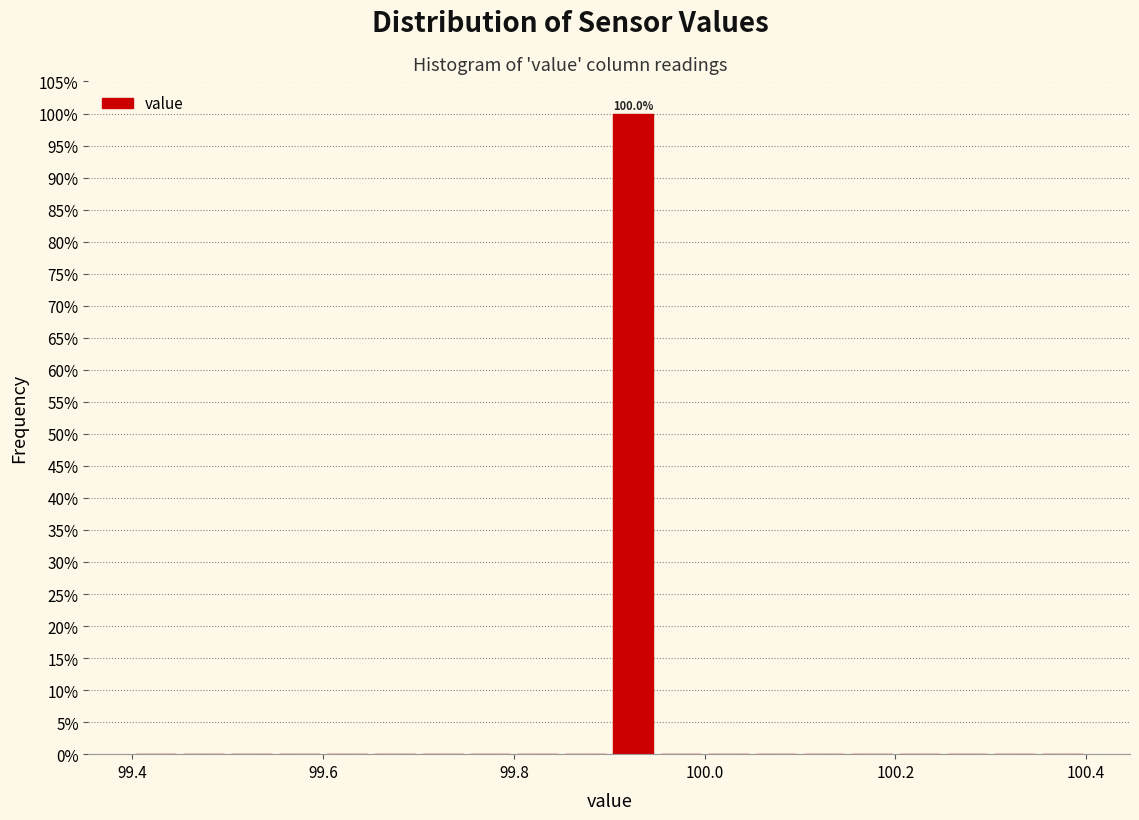

Around what value on the x-axis is the tallest bar? Give the approximate position of its centre, as read against the axis.

99.92